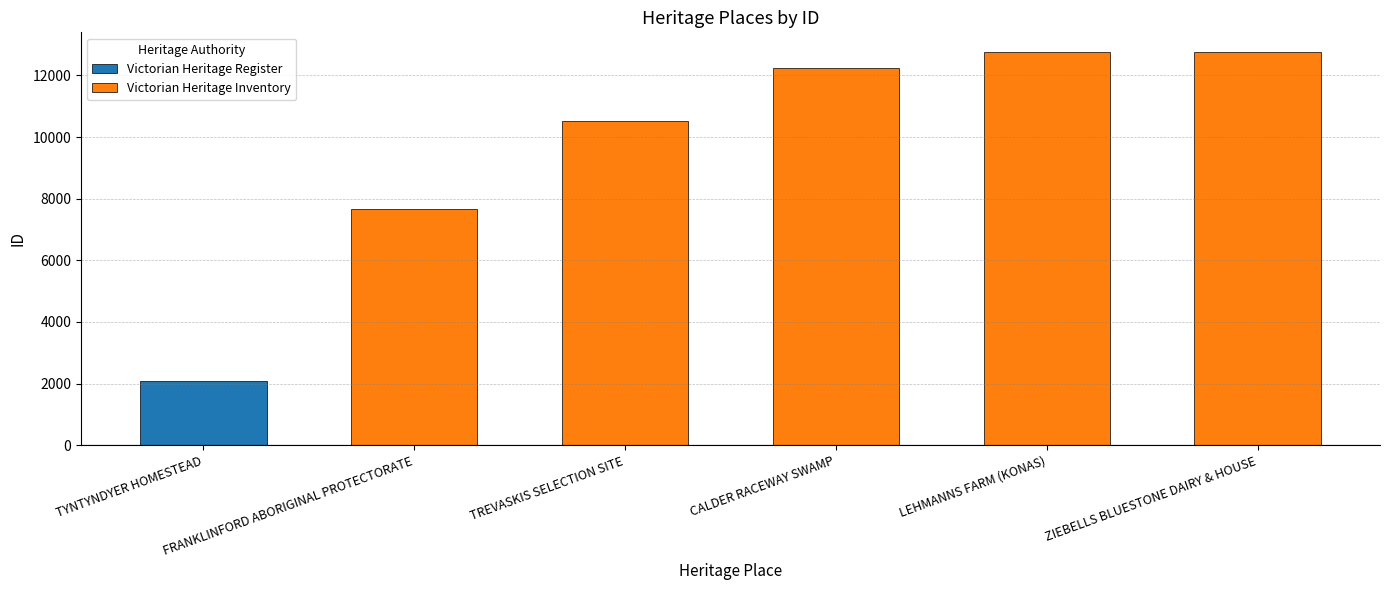

At which label is Victorian Heritage Inventory closest to 10217?

TREVASKIS SELECTION SITE